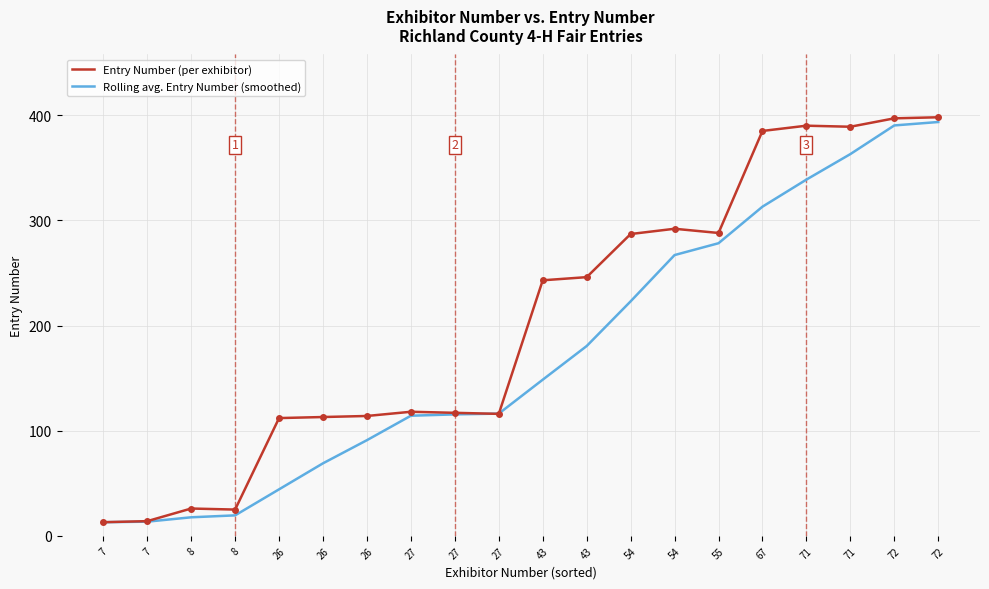

List the labels in order of Rolling avg. Entry Number (smoothed) value, smallest first.

7, 7, 8, 8, 26, 26, 26, 27, 27, 27, 43, 43, 54, 54, 55, 67, 71, 71, 72, 72